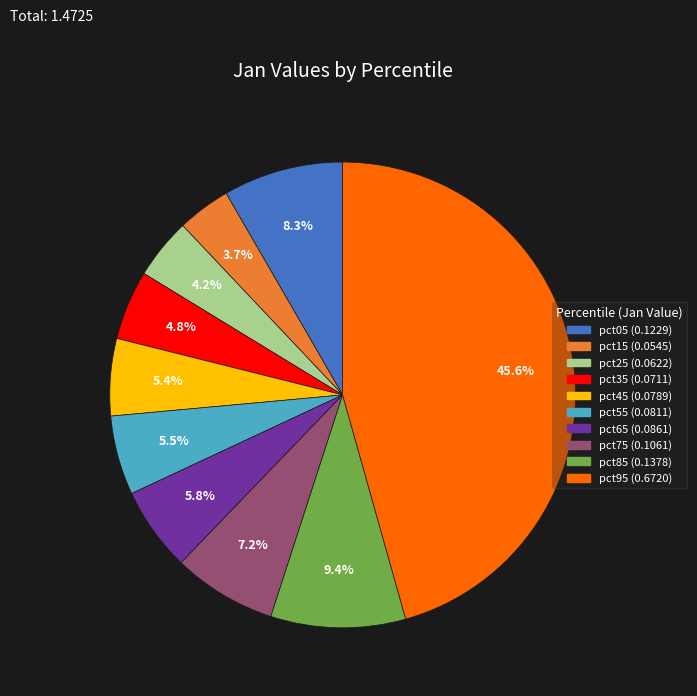

How many segments does this pie chart have?

10